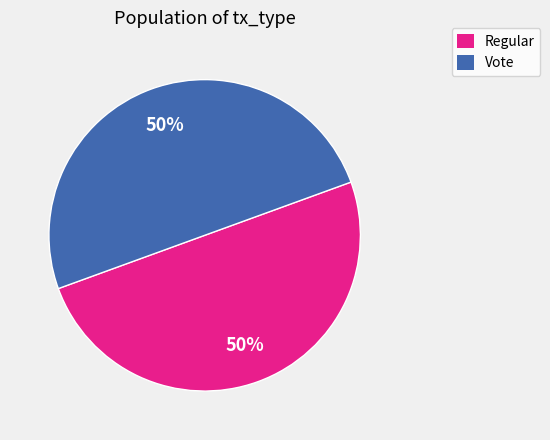

To the nearest percent, what is the average slice percentage?

50%